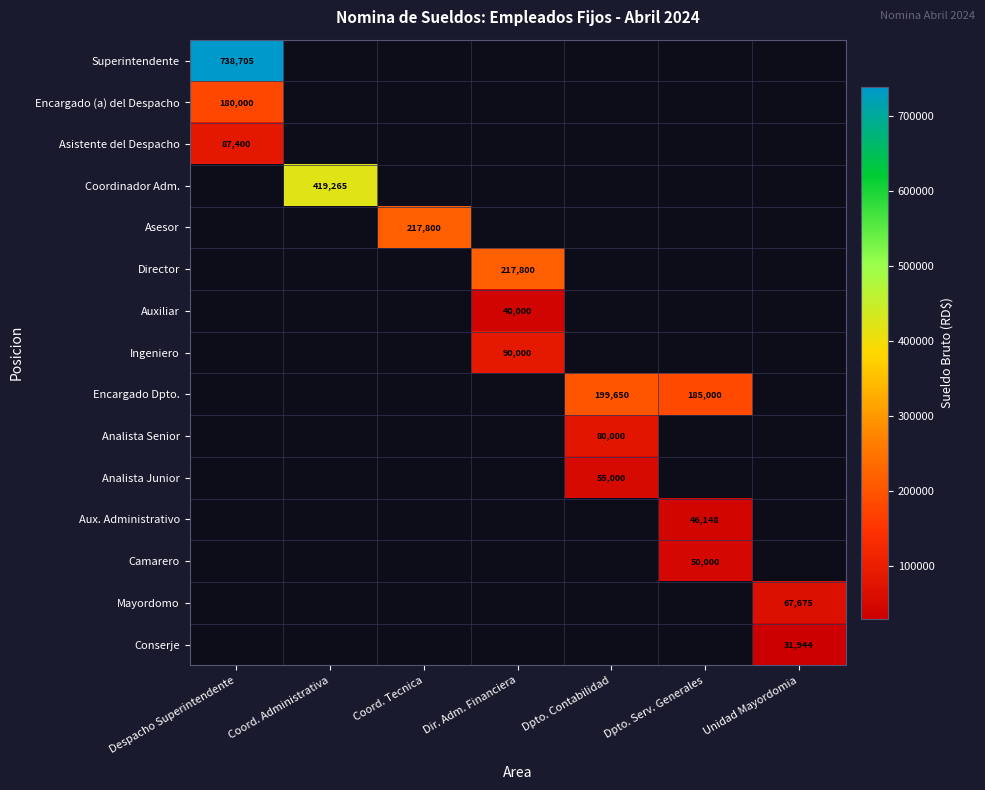

Is it true that Superintendente equals 1235249 at Despacho Superintendente?

False